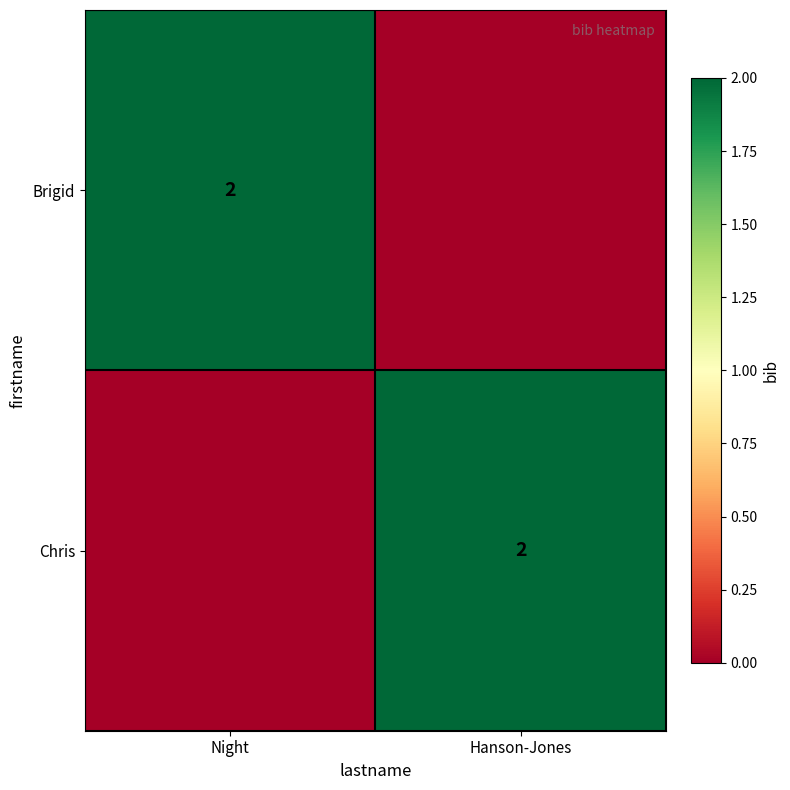

The value of Brigid at Night is 1. True or false?

False